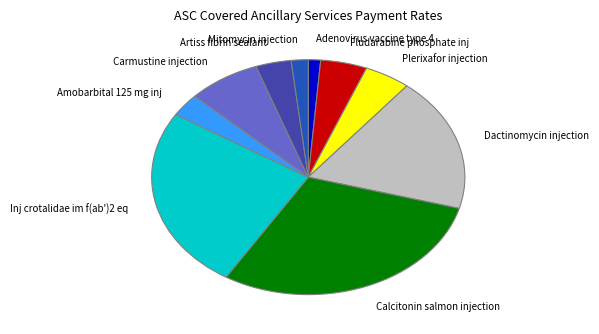

Is there any slice that represents more than half of the pie?

No